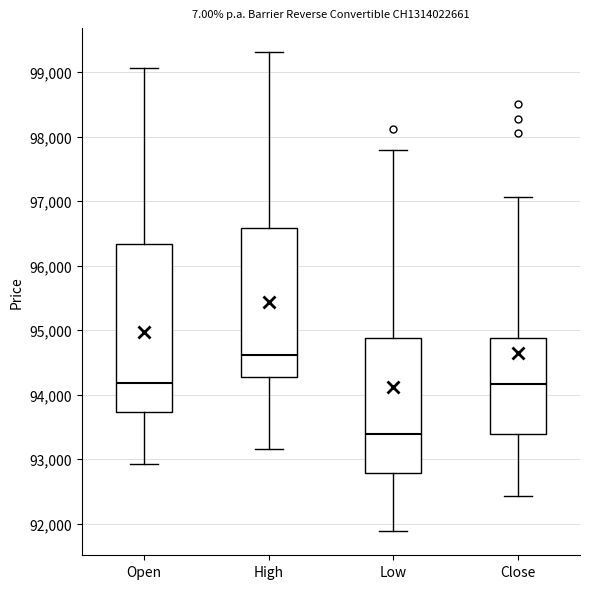

Reading left to right, transcribe this box plot: for each box, give where its median line is, the range the box spans, and where its two whiskers end, as read against the y-axis. The values are not printed on the chart, so give them approximately, as read against the axis.

Open: median 94200, box 93700 to 96300, whiskers 92900 to 99100
High: median 94600, box 94300 to 96600, whiskers 93200 to 99300
Low: median 93400, box 92800 to 94900, whiskers 91900 to 97800
Close: median 94200, box 93400 to 94900, whiskers 92400 to 97100